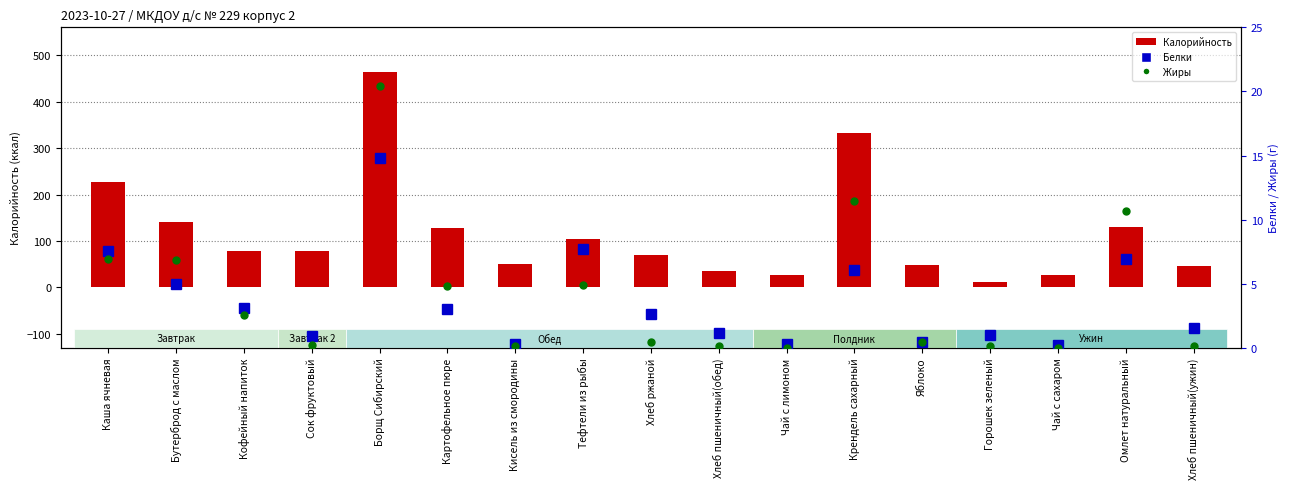

Which label corresponds to the smallest value in the chart?

Чай с лимоном